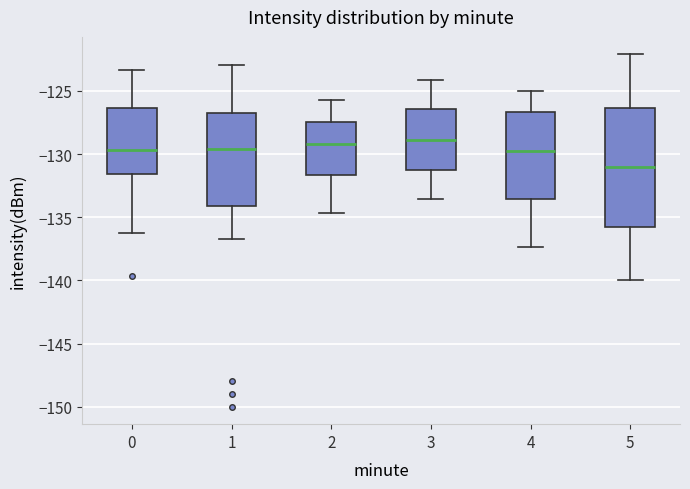

Comparing the boxes themselves (not the whiskers), which one is the tallest?

5